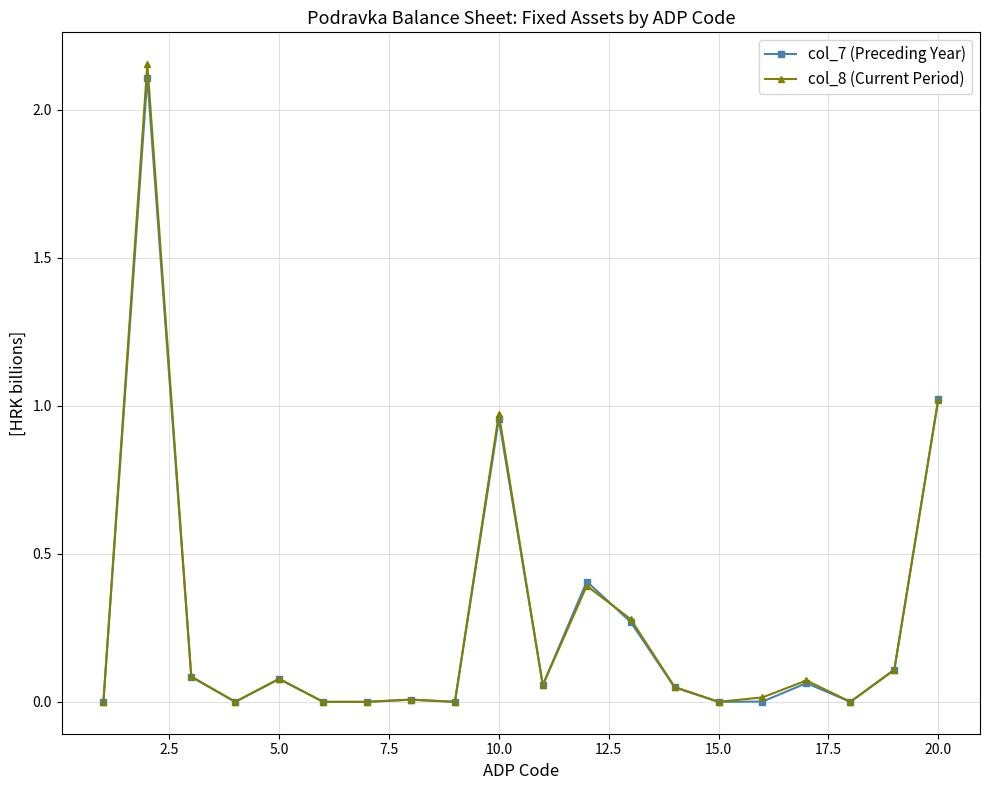

Which series has the widest spread of values?

col_8 (Current Period)